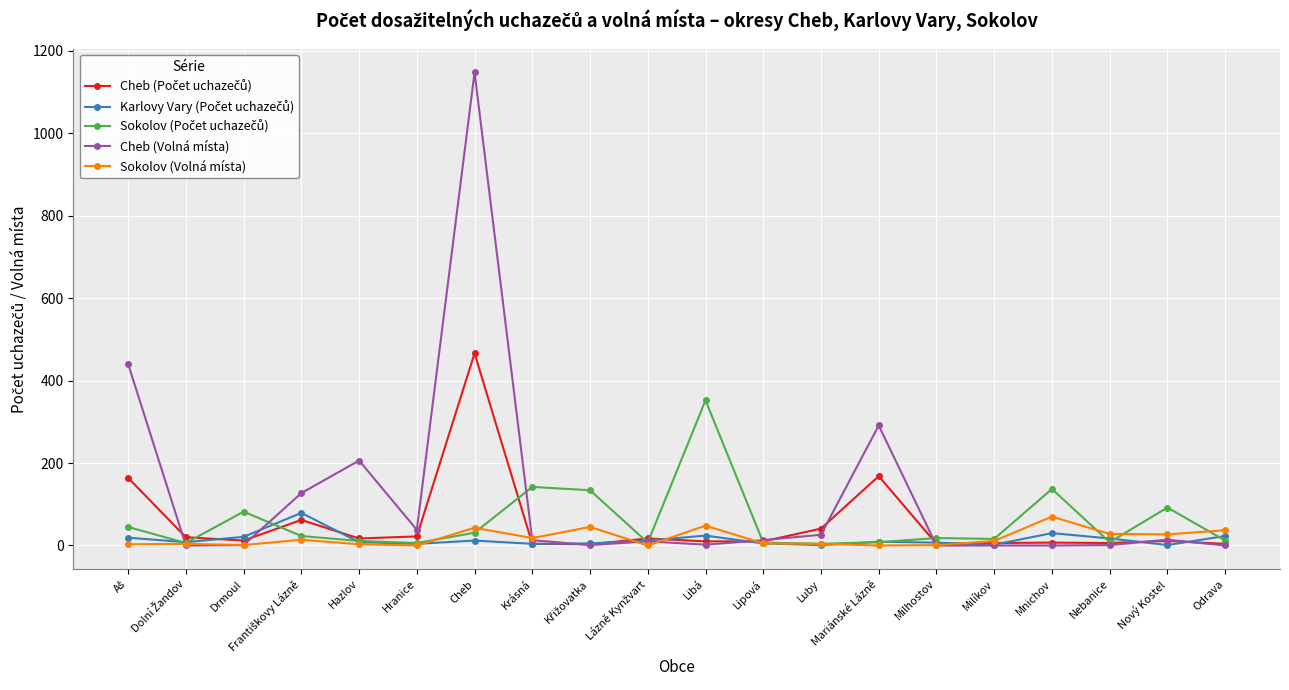

Does the chart have visible grid lines?

Yes